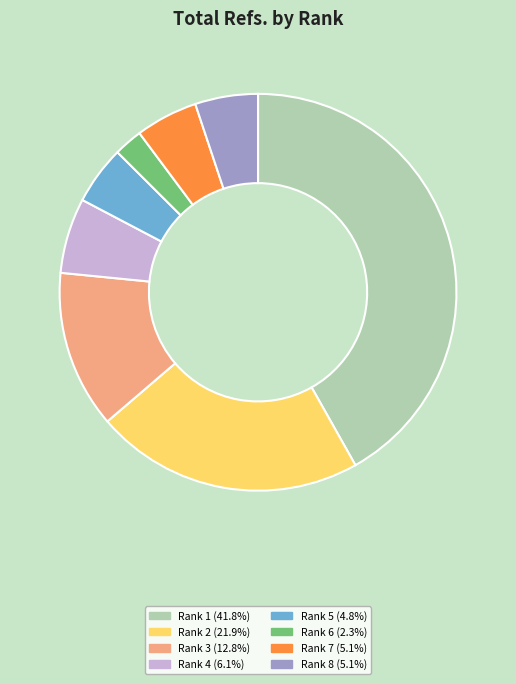

Is there a majority slice in this chart?

No